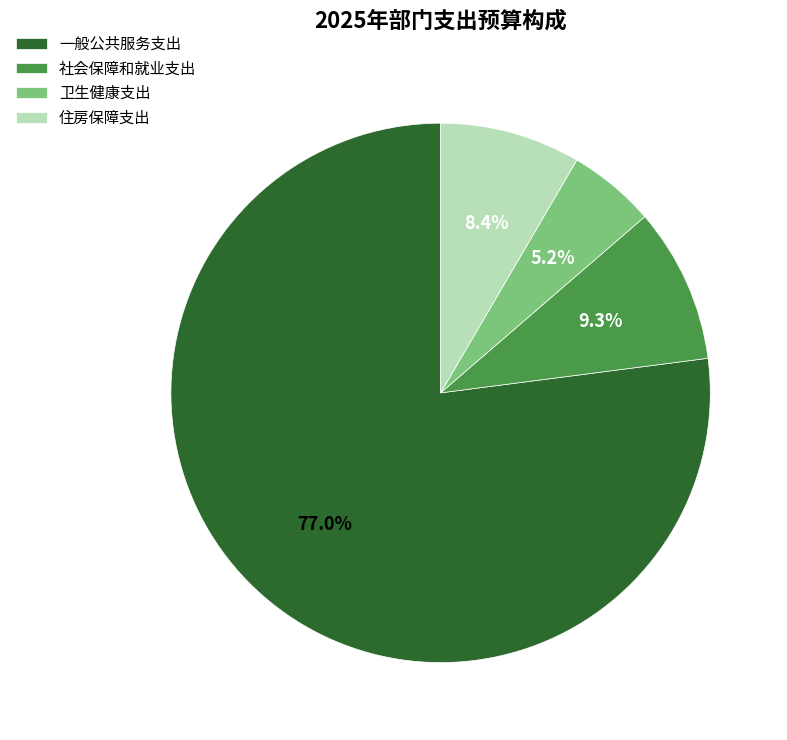

Which slice represents more than half of the pie?

一般公共服务支出